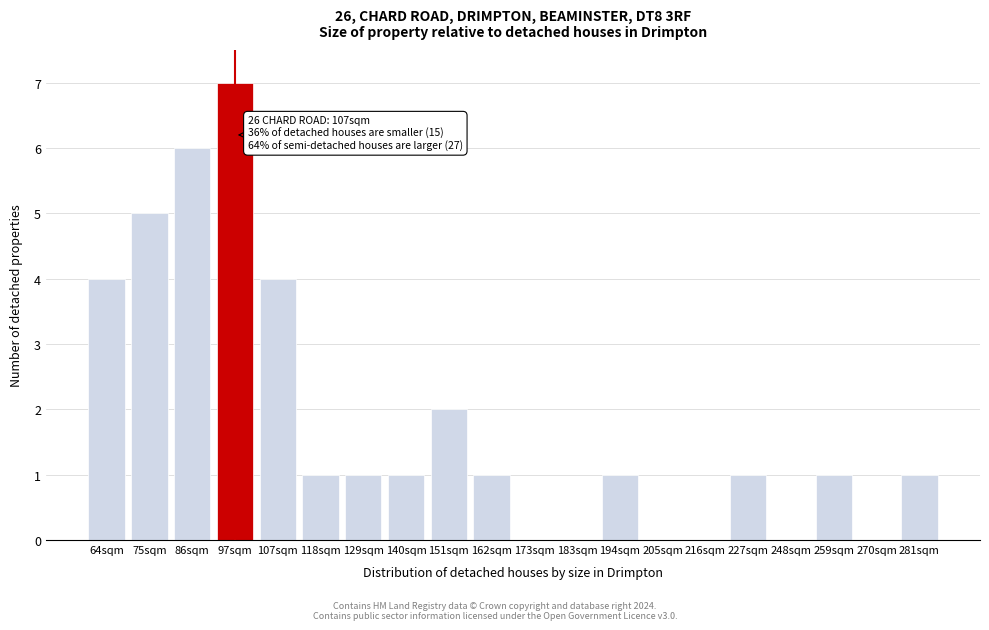

Reading left to right, what are all the values shown in this chart?

64sqm=4	75sqm=5	86sqm=6	97sqm=7	107sqm=4	118sqm=1	129sqm=1	140sqm=1	151sqm=2	162sqm=1	173sqm=0	183sqm=0	194sqm=1	205sqm=0	216sqm=0	227sqm=1	248sqm=0	259sqm=1	270sqm=0	281sqm=1